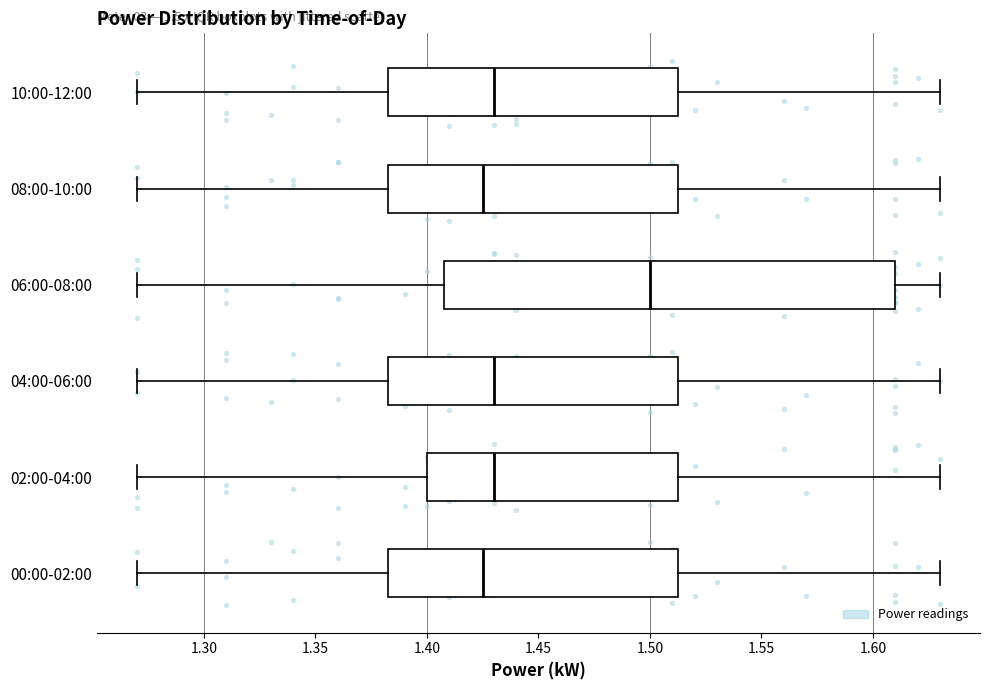

Which box is the widest, from its left edge to its right edge?

06:00-08:00